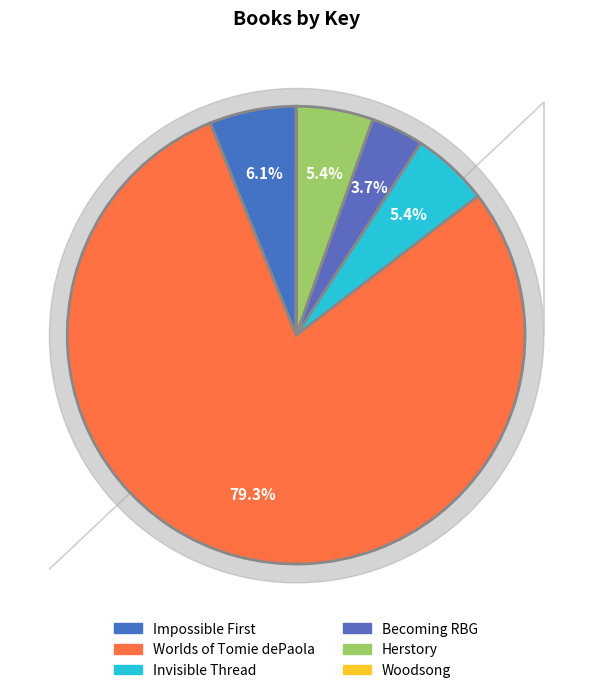

To the nearest percent, what percentage of the pie is Worlds of Tomie dePaola?

79%